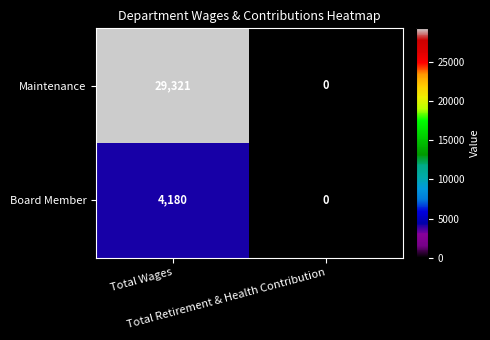

How many positive values does the Maintenance series have?

1